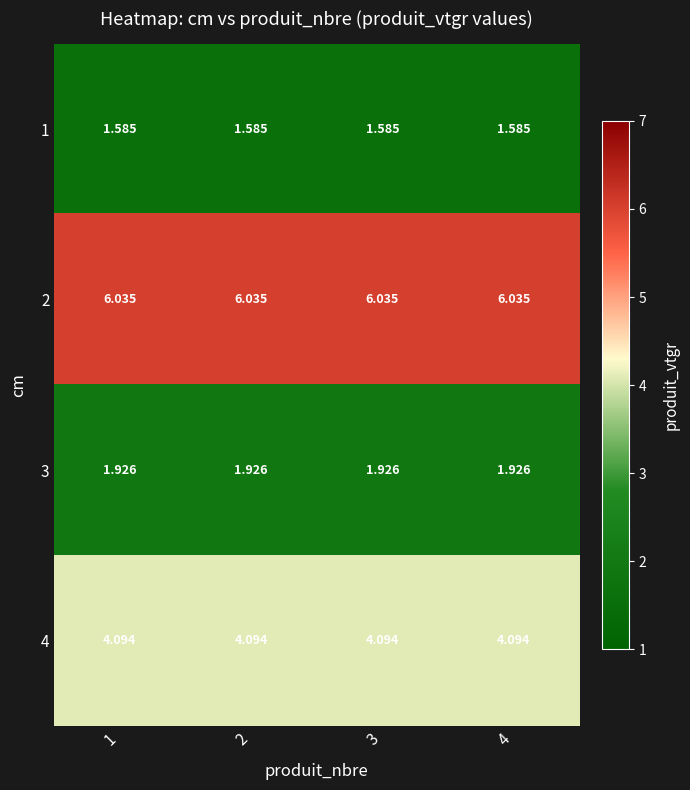

Is the value of 2 at 2 greater than the value of 4 at 1?

Yes